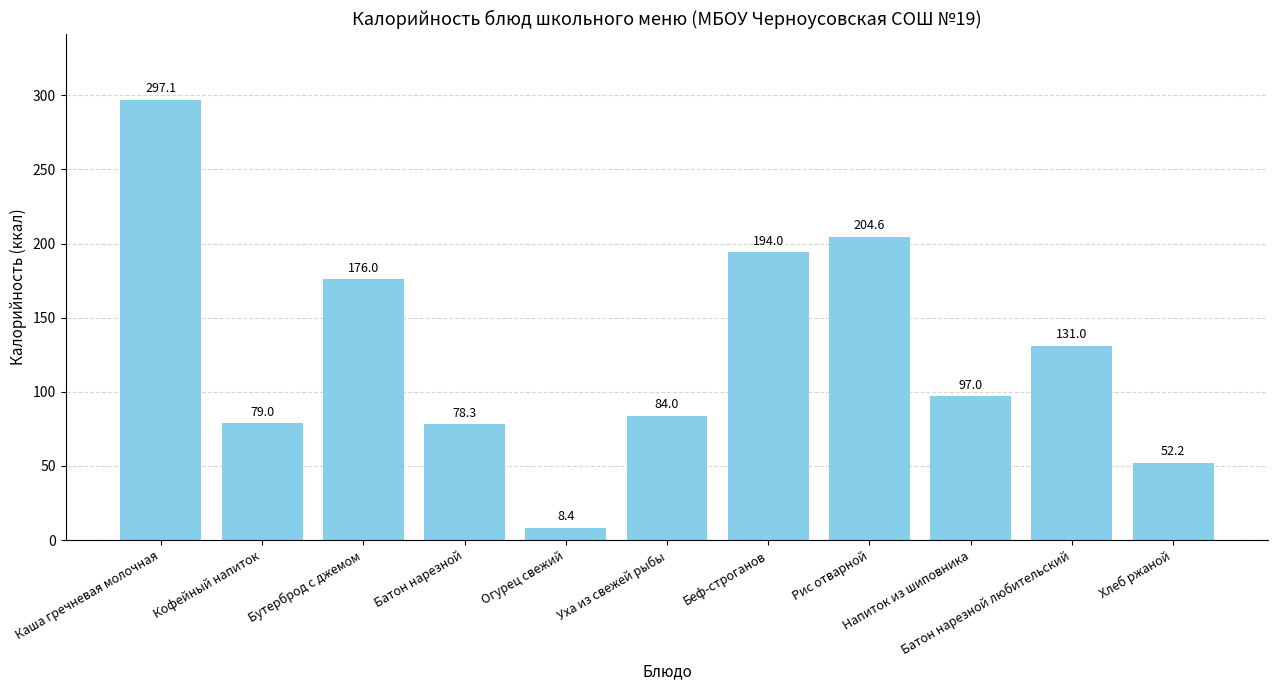

What is the value of the 4th bar from the left?

78.3